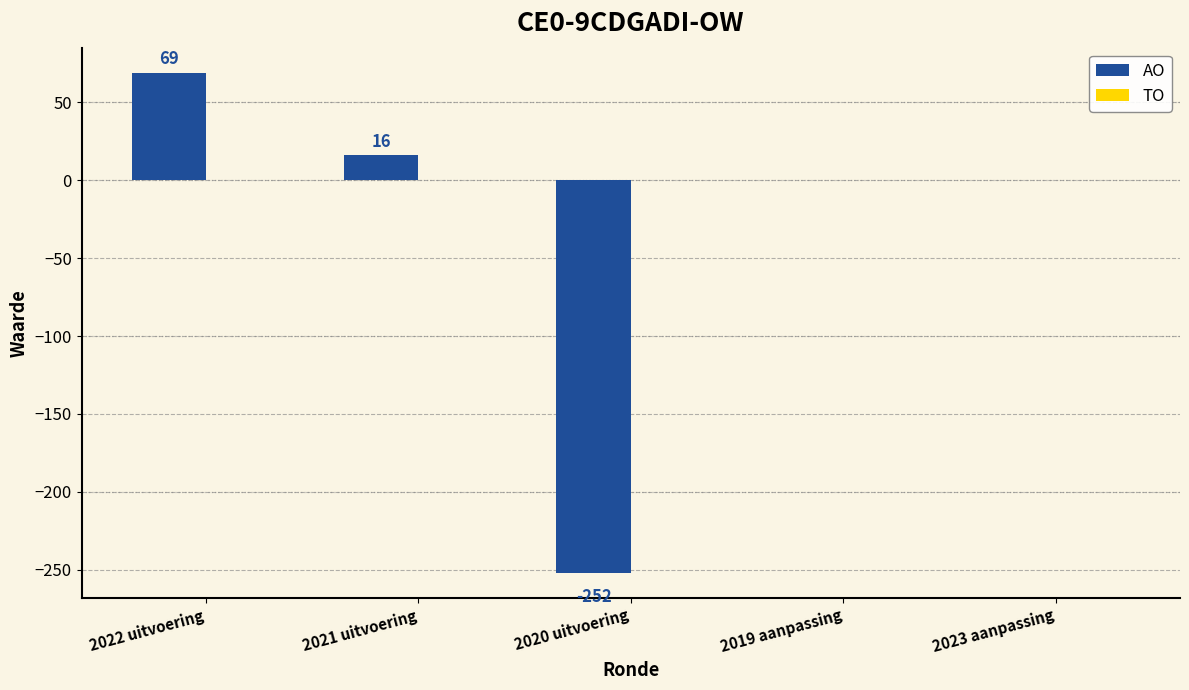

What is the sum of all values?

-167